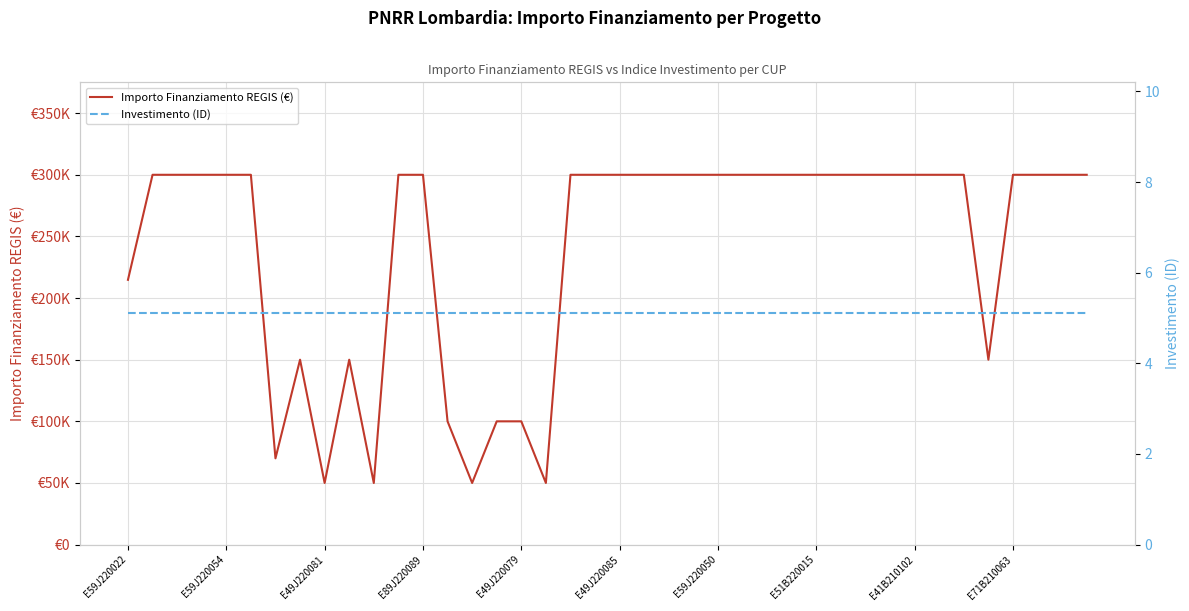

Which series has the widest spread of values?

Importo Finanziamento REGIS (€)